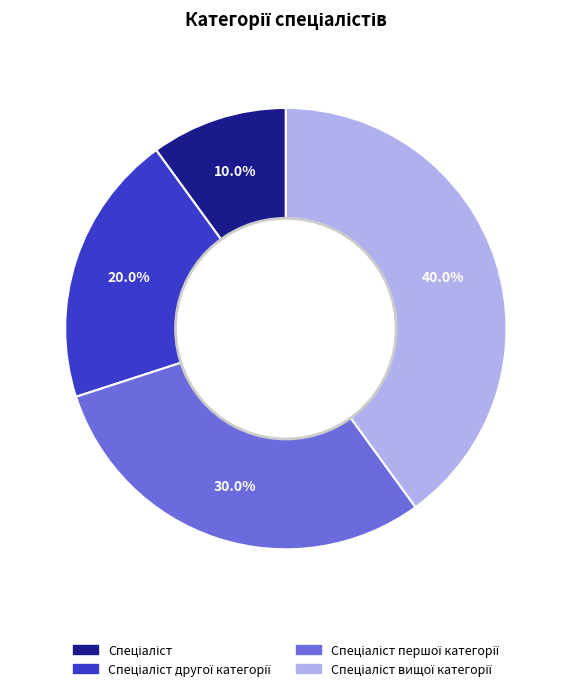

Is there a majority slice in this chart?

No